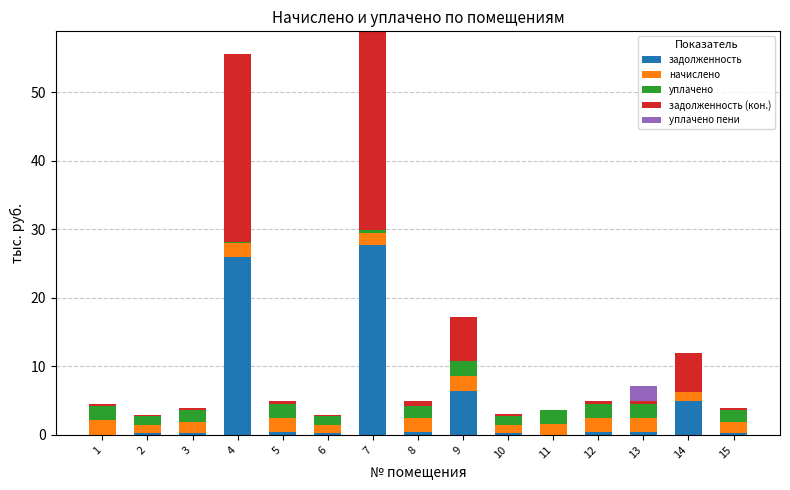

At which category is the sum across all series the highest?

7